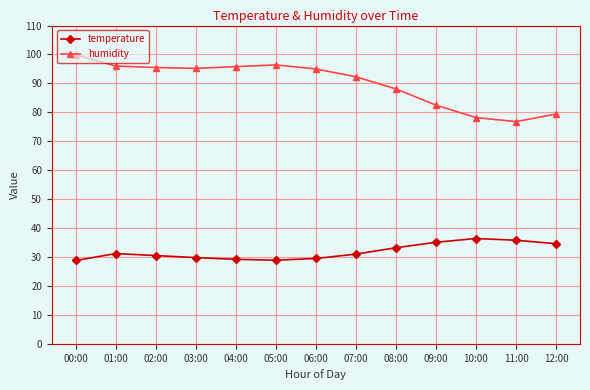

At 06:00, list the series in order from smallest to largest.

temperature, humidity